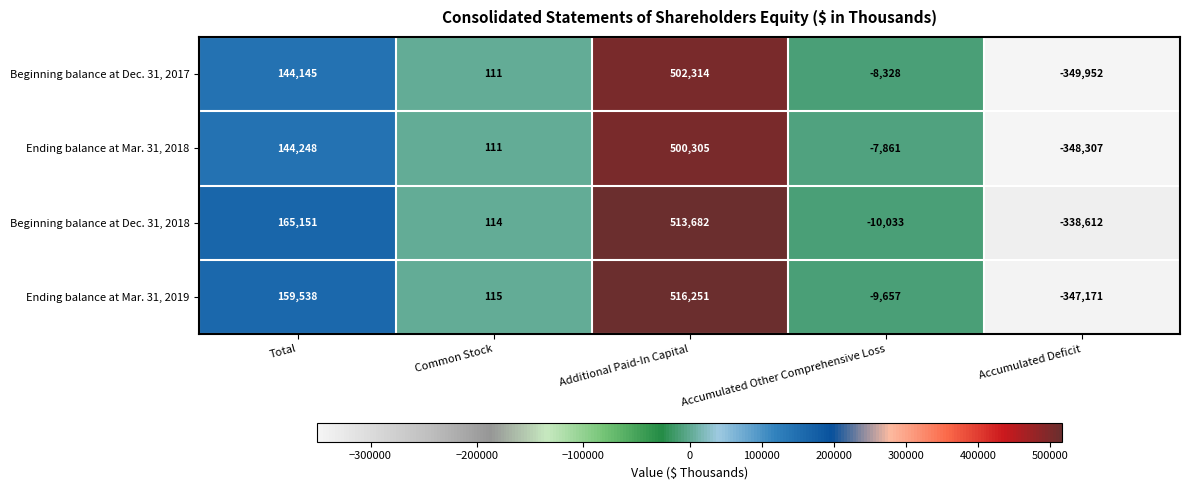

Reading left to right, transcribe all the data shown in this chart.

Beginning balance at Dec. 31, 2017: Total=144145	Common Stock=111	Additional Paid-In Capital=502314	Accumulated Other Comprehensive Loss=-8328	Accumulated Deficit=-349952
Ending balance at Mar. 31, 2018: Total=144248	Common Stock=111	Additional Paid-In Capital=500305	Accumulated Other Comprehensive Loss=-7861	Accumulated Deficit=-348307
Beginning balance at Dec. 31, 2018: Total=165151	Common Stock=114	Additional Paid-In Capital=513682	Accumulated Other Comprehensive Loss=-10033	Accumulated Deficit=-338612
Ending balance at Mar. 31, 2019: Total=159538	Common Stock=115	Additional Paid-In Capital=516251	Accumulated Other Comprehensive Loss=-9657	Accumulated Deficit=-347171